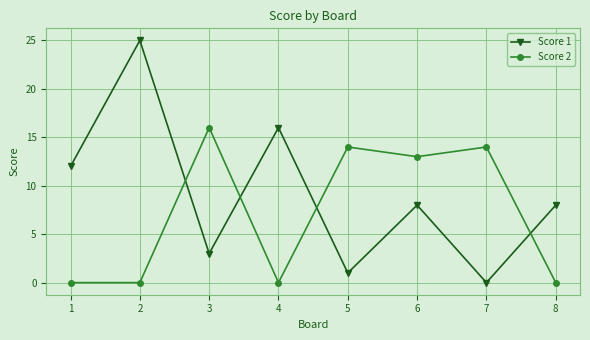

How many data points does each series have?

8